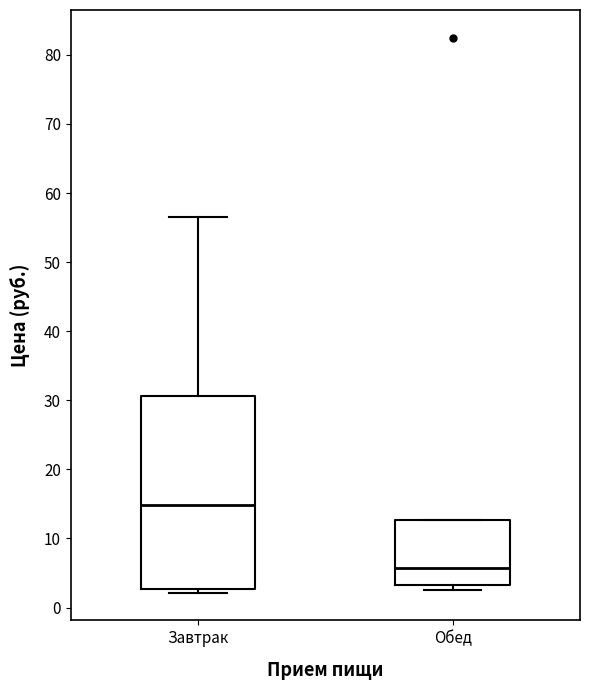

Comparing the boxes themselves (not the whiskers), which one is the tallest?

Завтрак